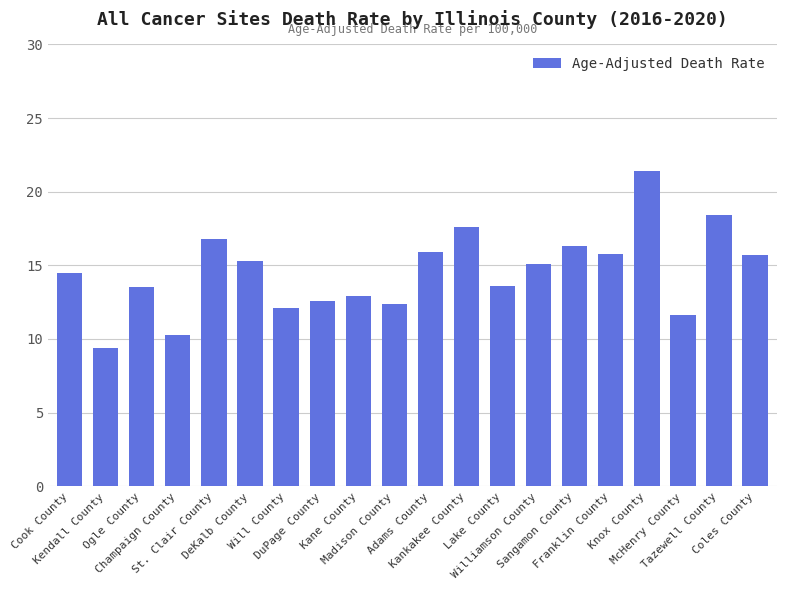

Which category has the lowest value across all series?

Kendall County